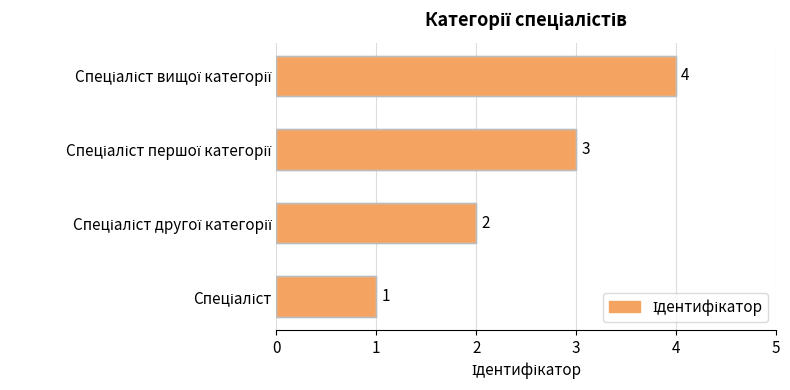

How many values are between 2 and 4?

3